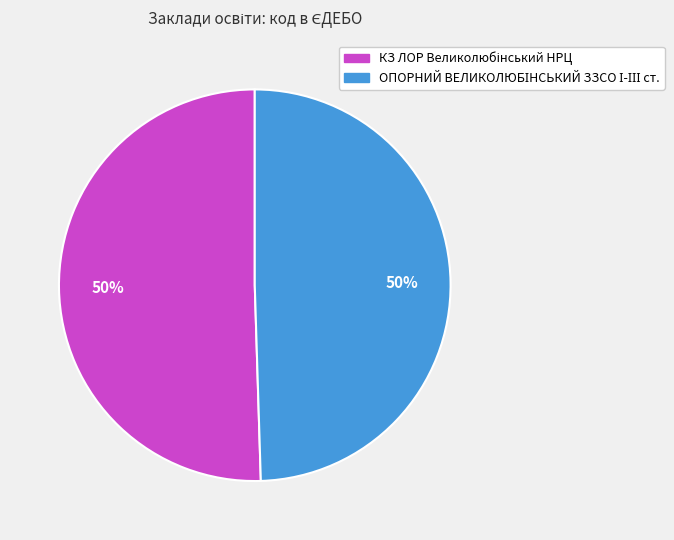

Is it true that ОПОРНИЙ ВЕЛИКОЛЮБІНСЬКИЙ ЗЗСО І-ІІІ ст. is 63% of the pie?

False